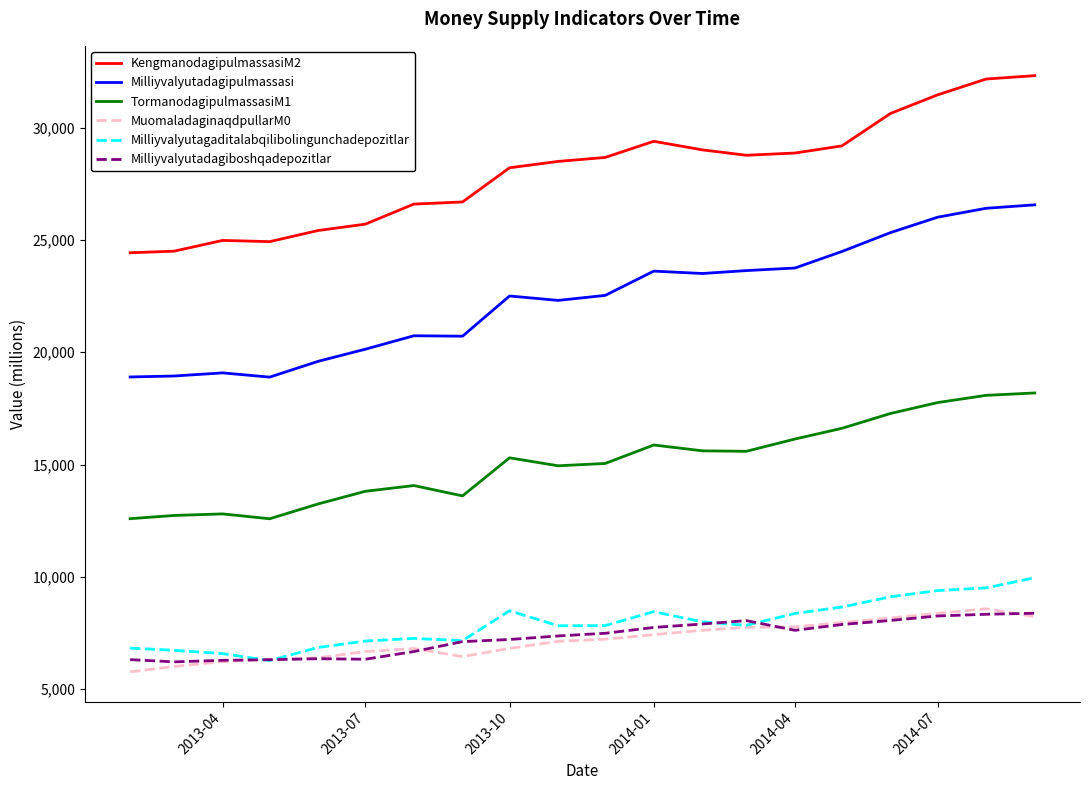

What is the minimum value shown in the chart?

5766.4